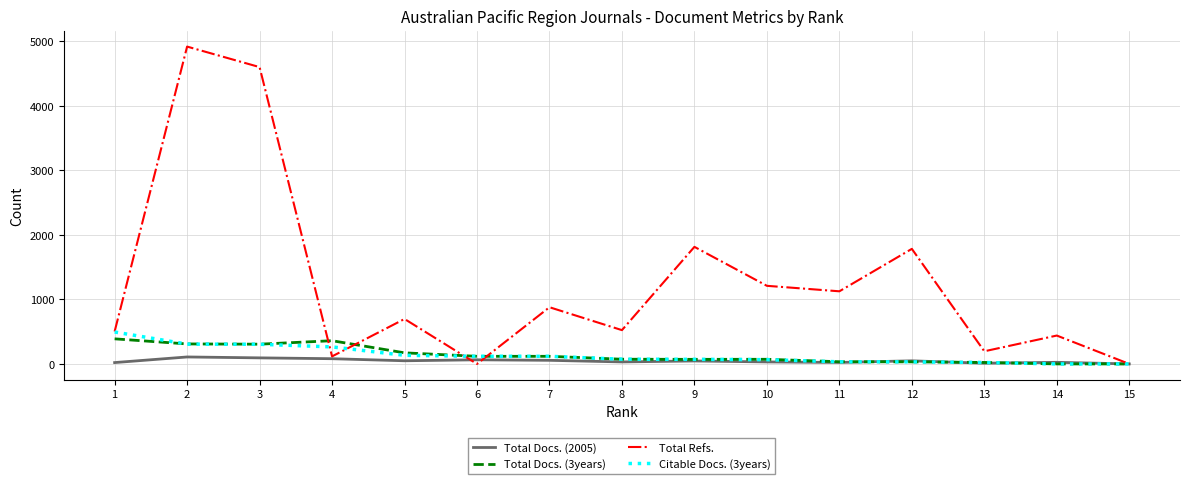

True or false: Total Refs. and Total Docs. (2005) intersect in this chart.

True